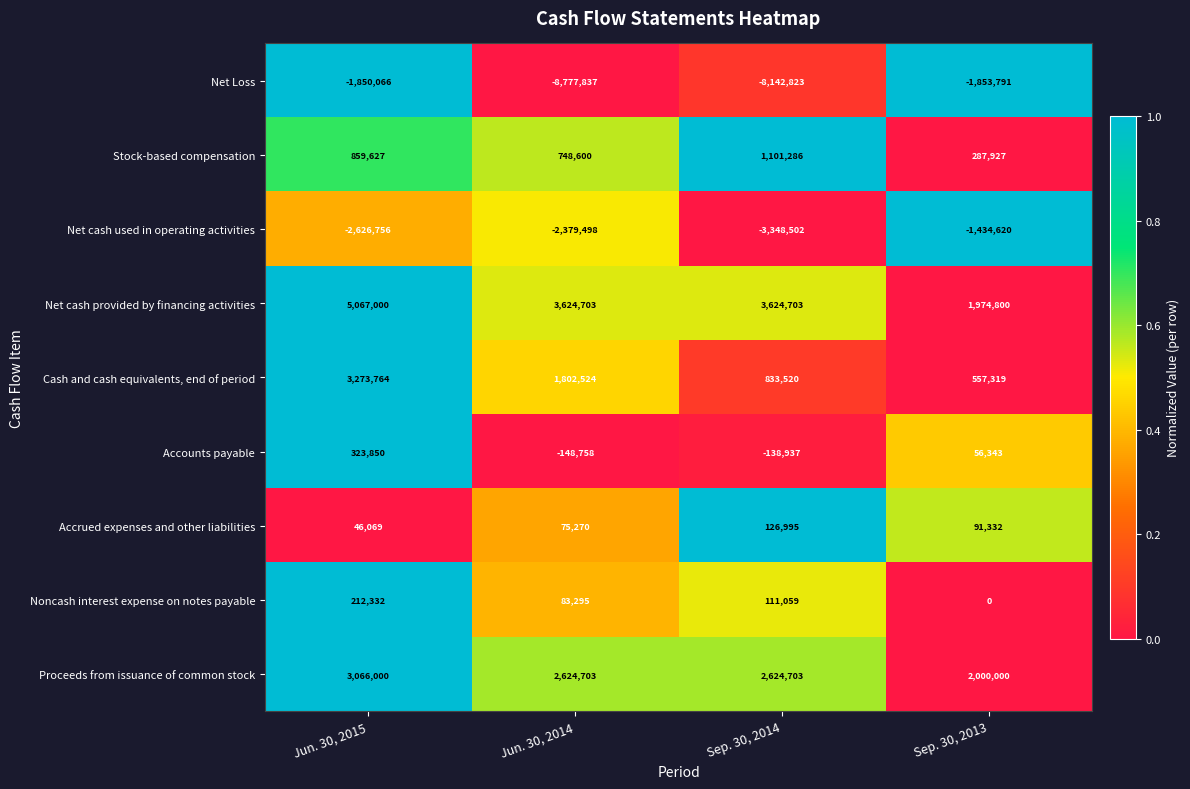

Is it true that Noncash interest expense on notes payable equals 38058 at Sep. 30, 2014?

False